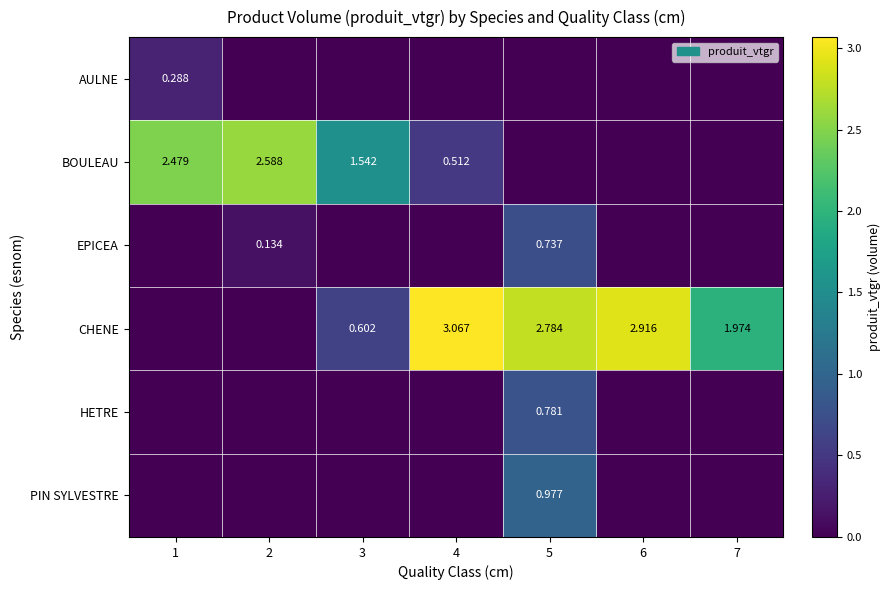

Is the value of BOULEAU at 3 greater than the value of CHENE at 3?

Yes